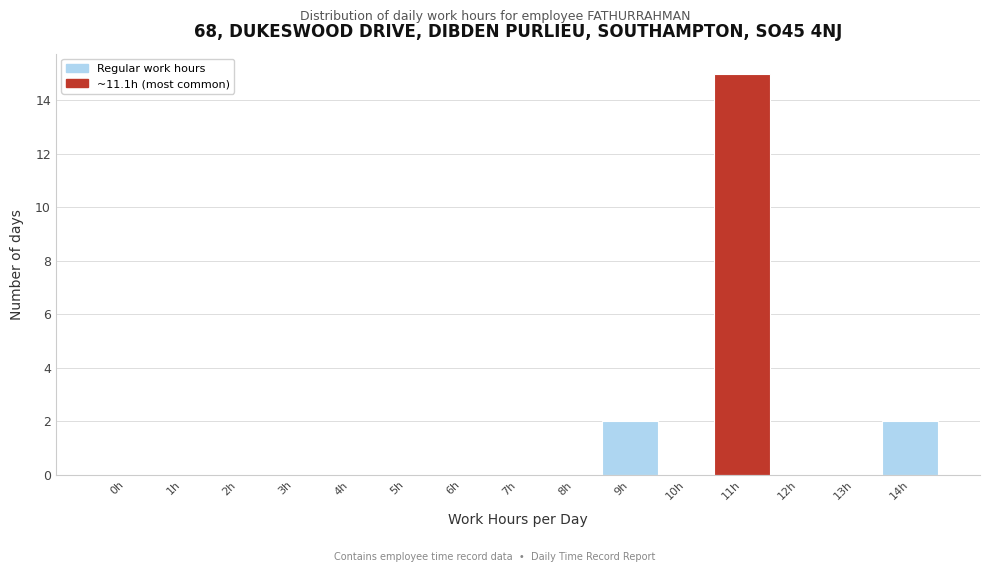

Reading left to right, what are all the values shown in this chart?

0h=0	1h=0	2h=0	3h=0	4h=0	5h=0	6h=0	7h=0	8h=0	9h=2	10h=0	11h=15	12h=0	13h=0	14h=2